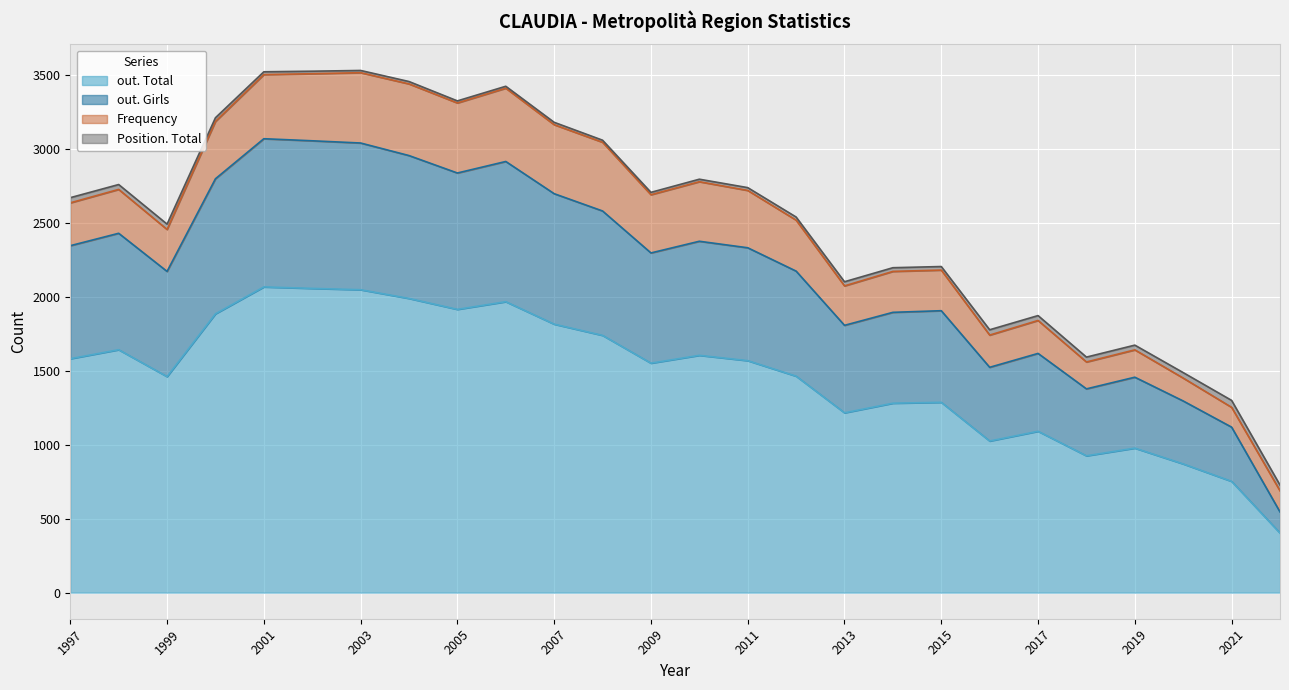

What is the lowest value of the out. Total series?

403